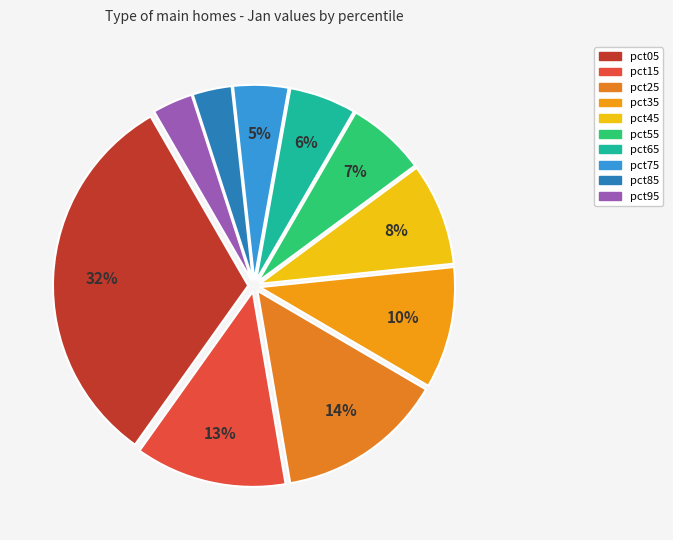

To the nearest percent, what portion does pct95 represent?

3%